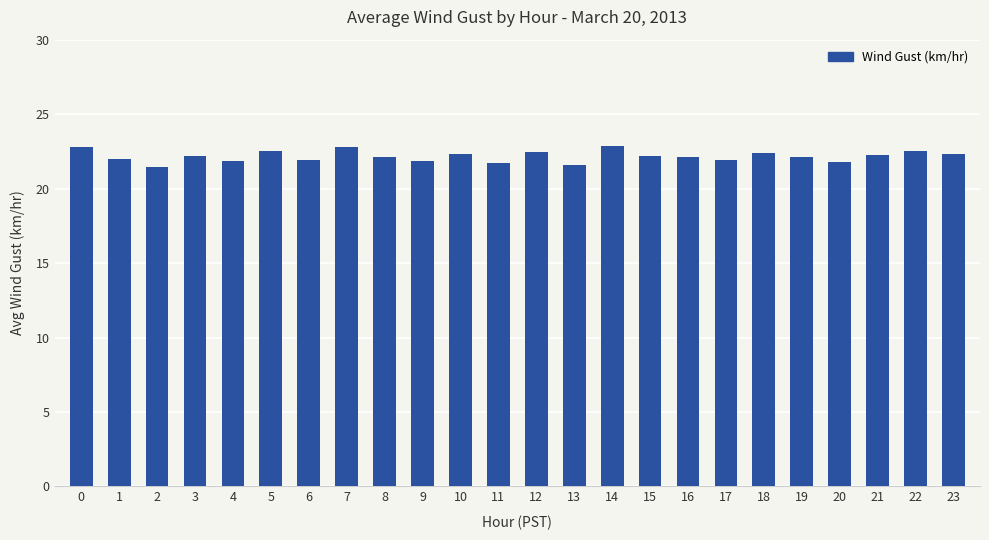

Approximately how many times larger is the value at 13 compared to 4?

1.0